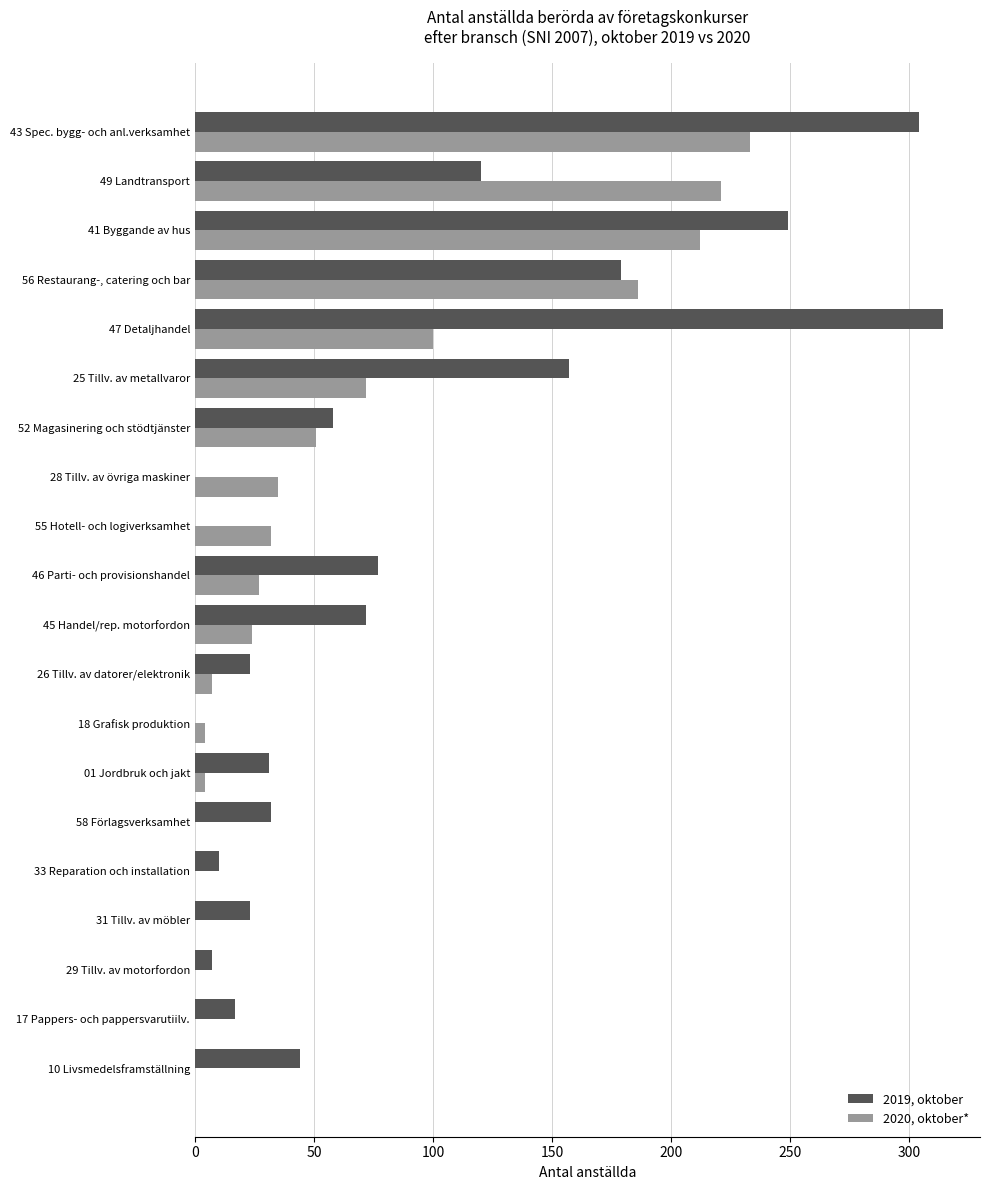

Where is 2020, oktober* nearest to the value 116?

47 Detaljhandel